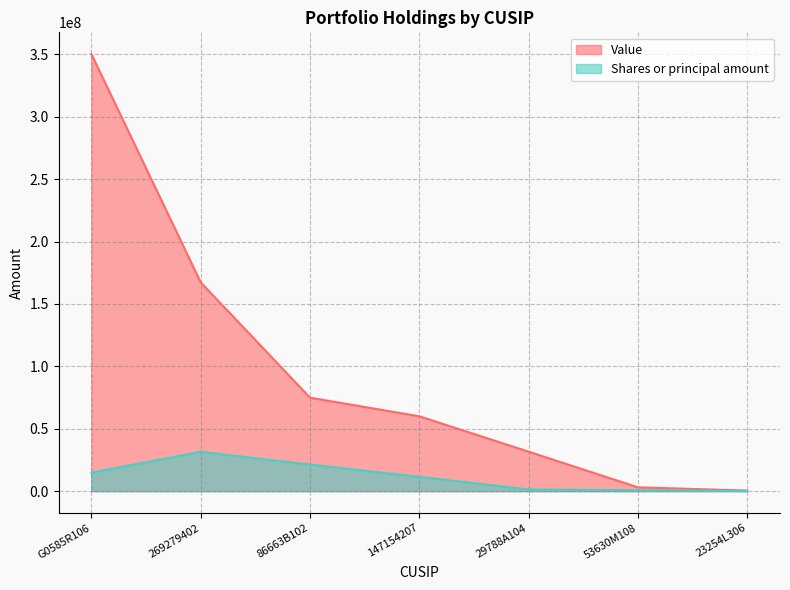

What is the total value across all series at 53630M108?

3802213